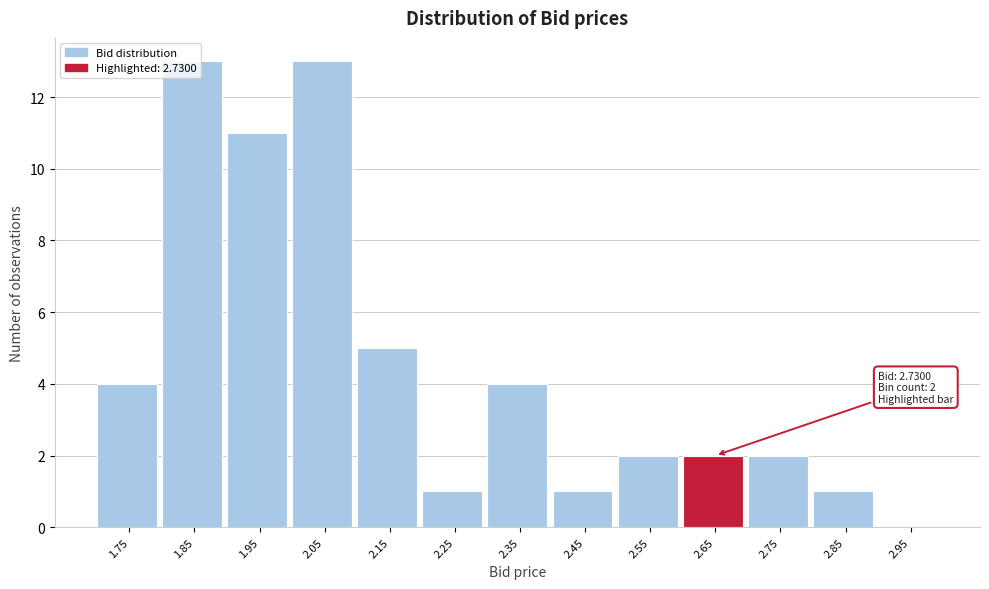

What is the greatest value displayed?

13